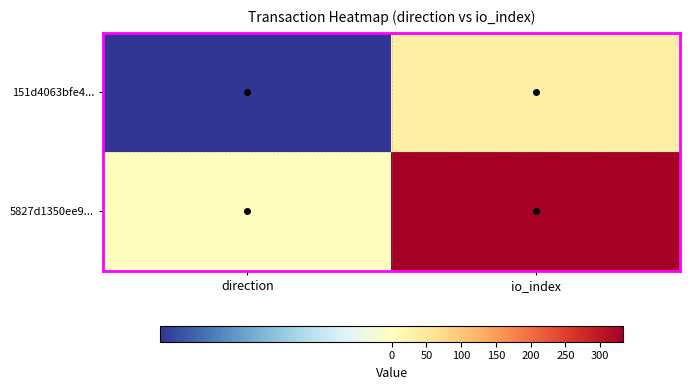

Reading left to right, list all the values displayed in this chart.

151d4063bfe4...: direction=-1	io_index=36
5827d1350ee9...: direction=1	io_index=333